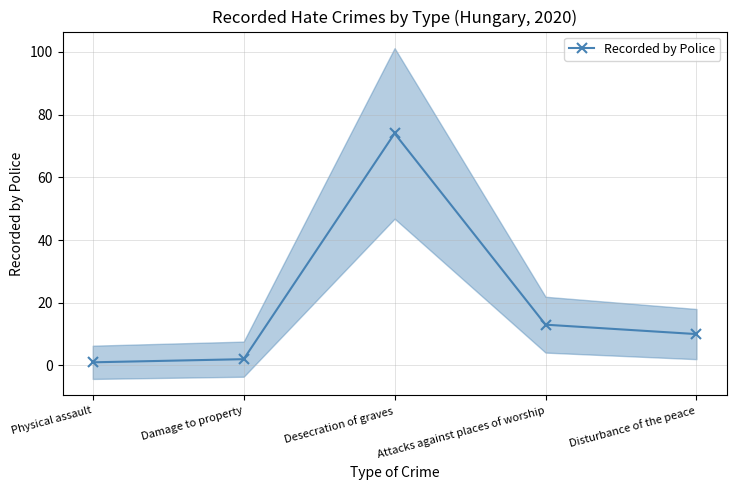

What is the sum of all values?

100